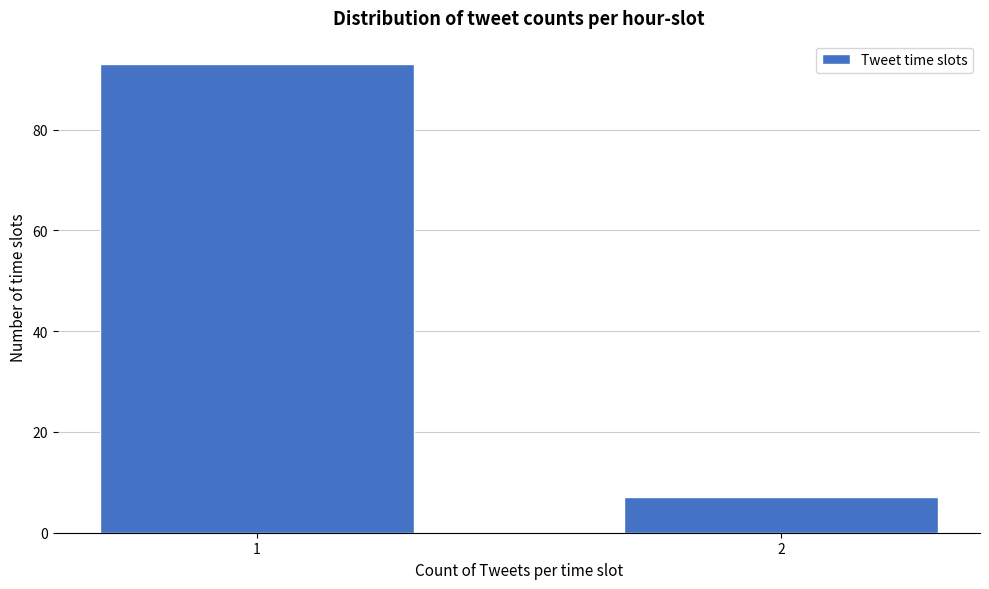

Reading left to right, list all the values displayed in this chart.

1=93	2=7